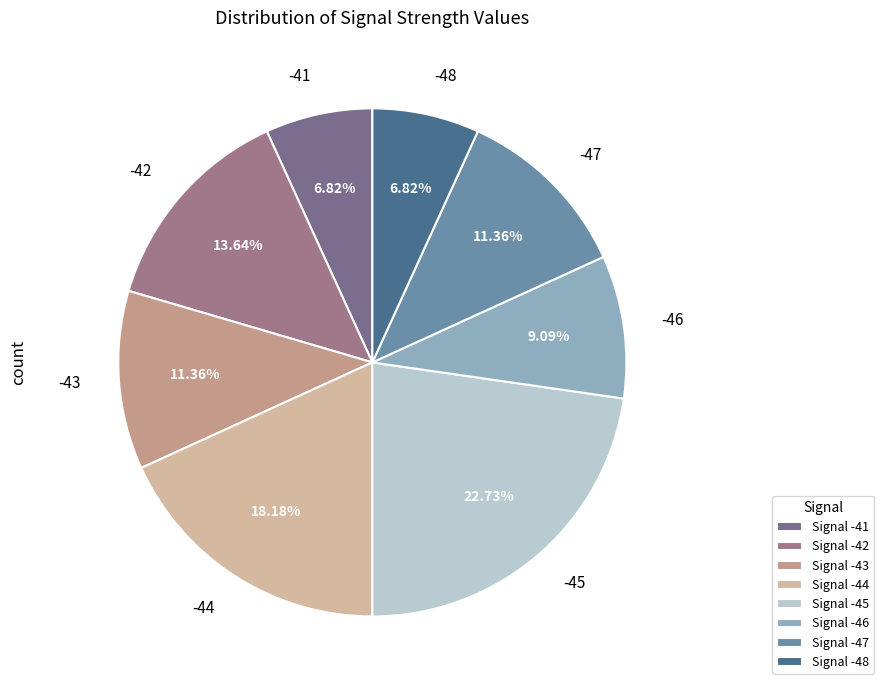

True or false: -46 accounts for 15% of the total.

False